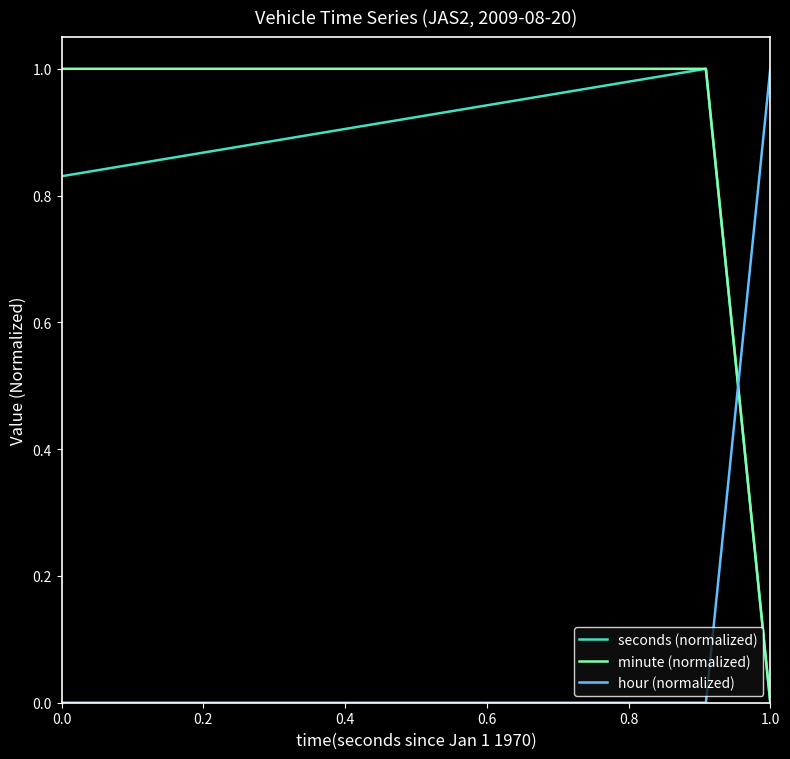

How many times do hour (normalized) and seconds (normalized) cross each other?

1